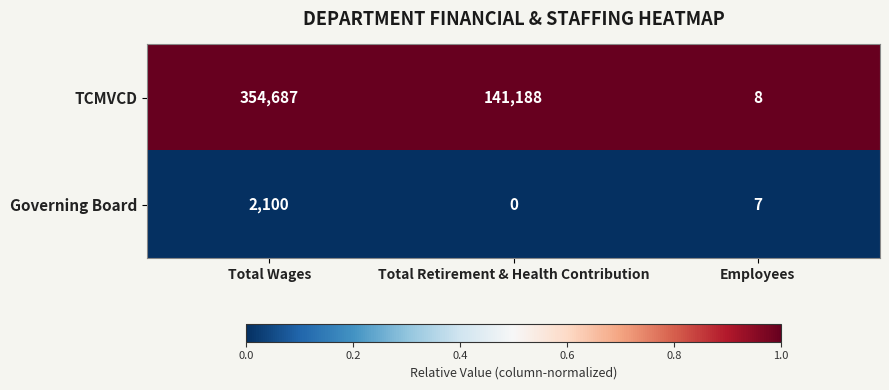

The TCMVCD series shows 354687 at Total Wages. True or false?

True